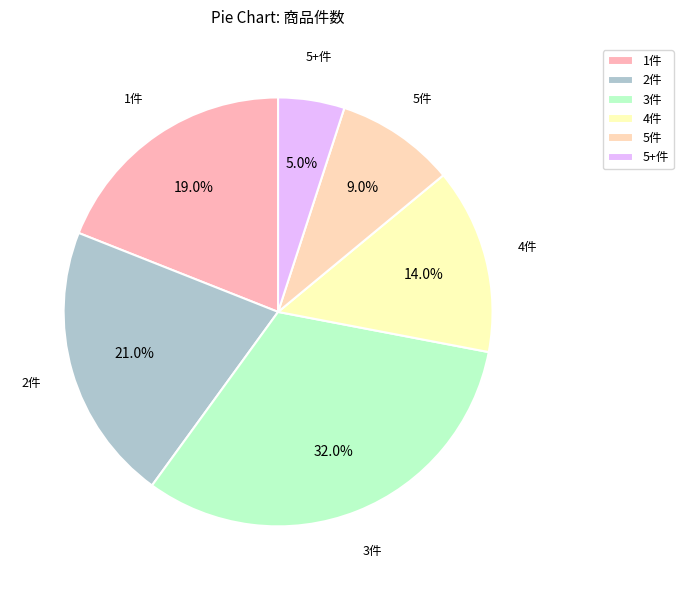

Count the number of slices in the pie.

6